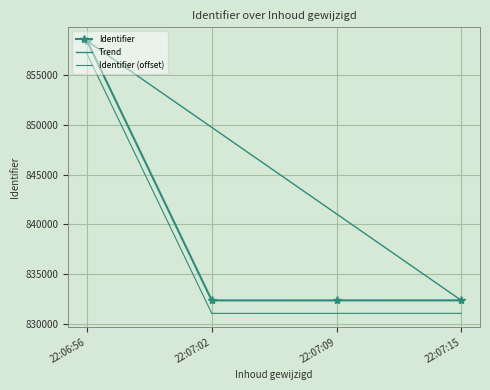

What position from the right is 22:07:09?

2